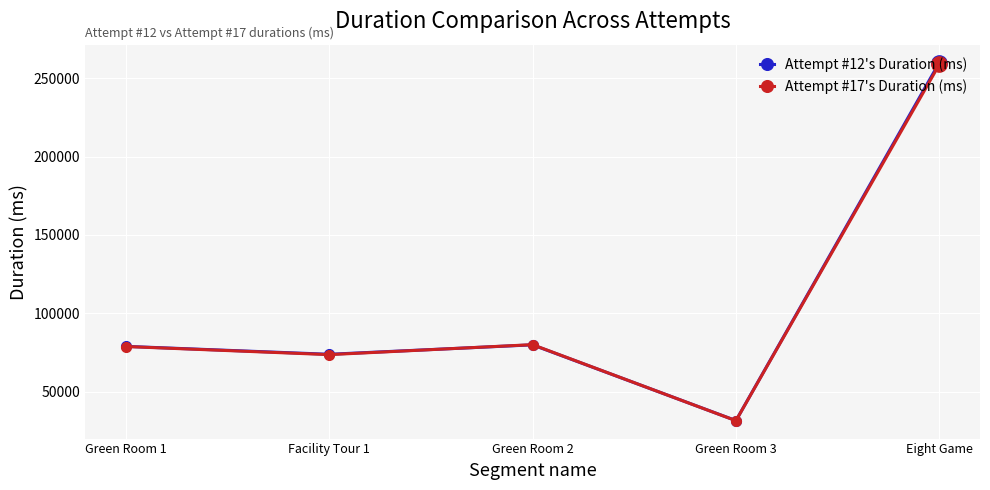

What is the total value across all series at Eight Game?

518878